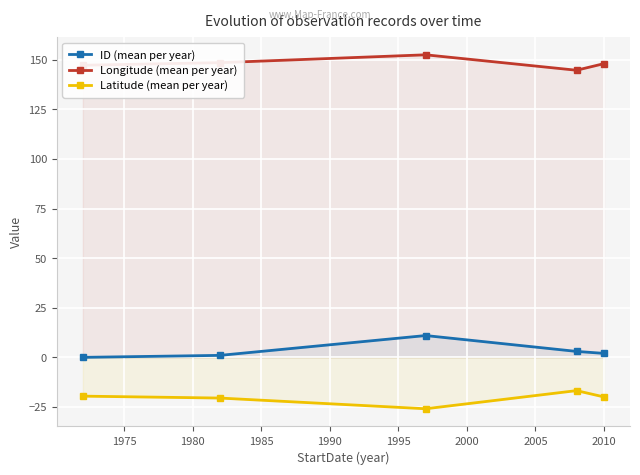

How many interior local valleys does the Latitude (mean per year) series have?

1